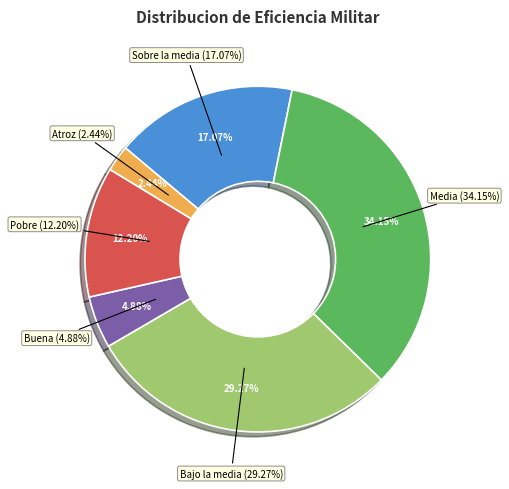

Does Media represent more than half of the total?

No